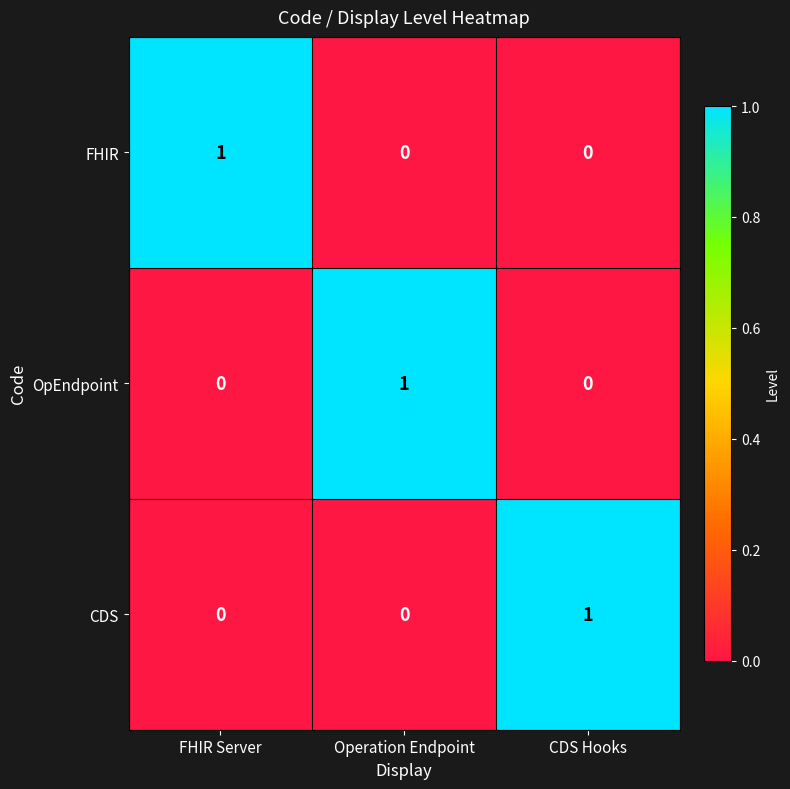

The FHIR series shows 1 at FHIR Server. True or false?

True